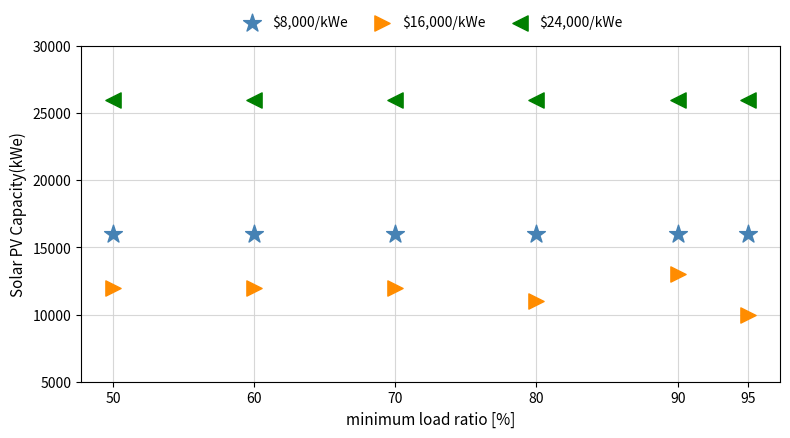

Which series reaches the minimum Y coordinate?

$16,000/kWe